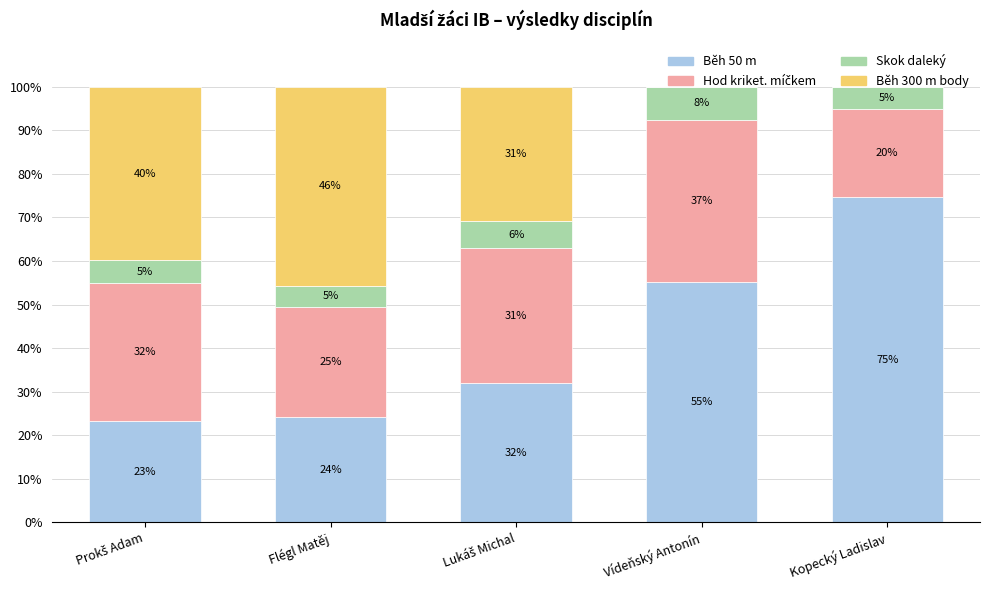

At which label is Běh 300 m body closest to 22?

Lukáš Michal